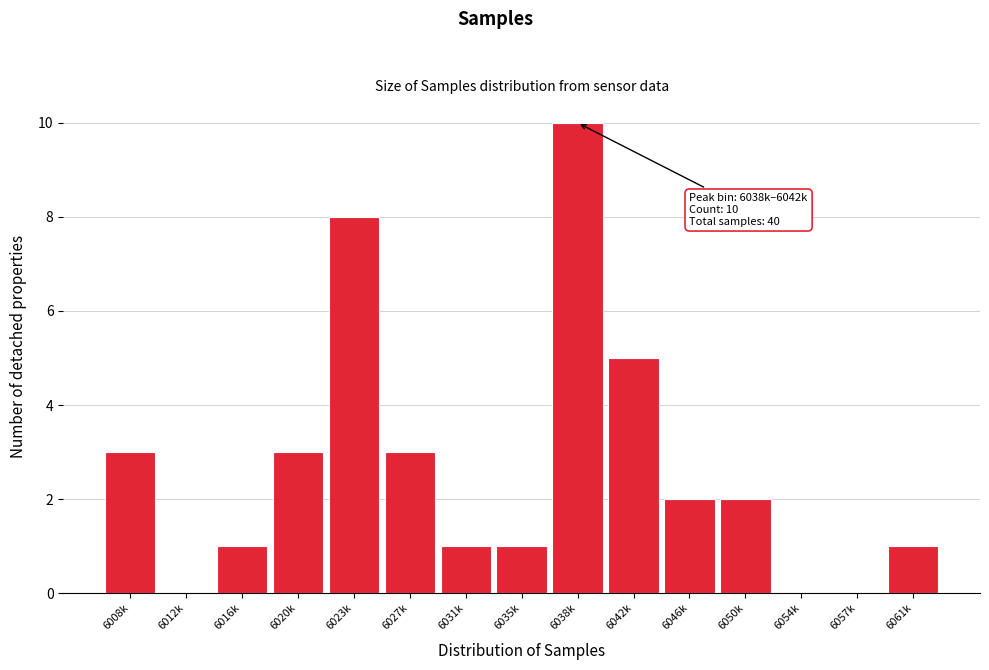

Reading left to right, list all the values displayed in this chart.

6008k=3	6012k=0	6016k=1	6020k=3	6023k=8	6027k=3	6031k=1	6035k=1	6038k=10	6042k=5	6046k=2	6050k=2	6054k=0	6057k=0	6061k=1